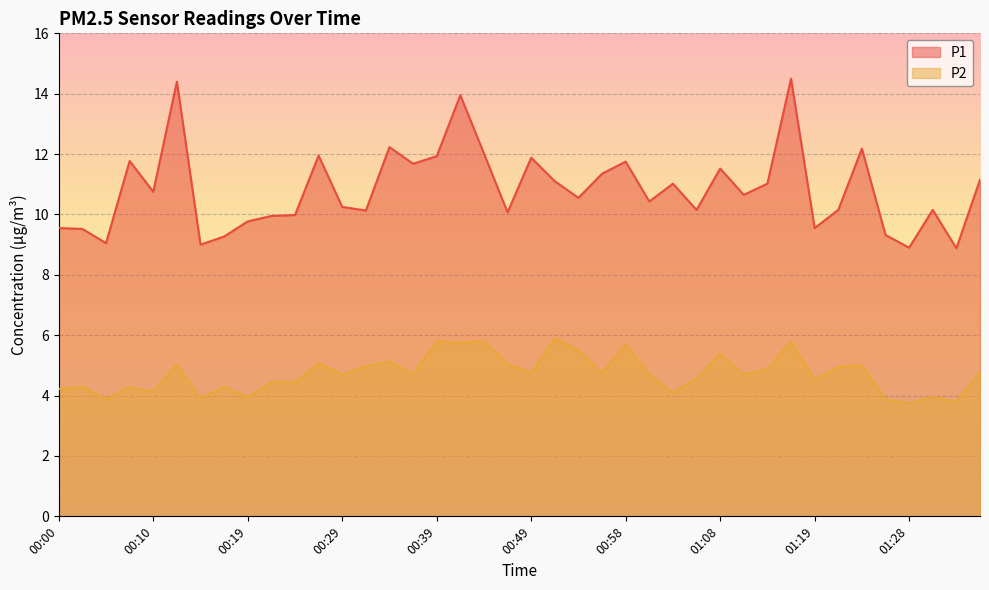

What value does the P2 series have at 01:14?

4.9